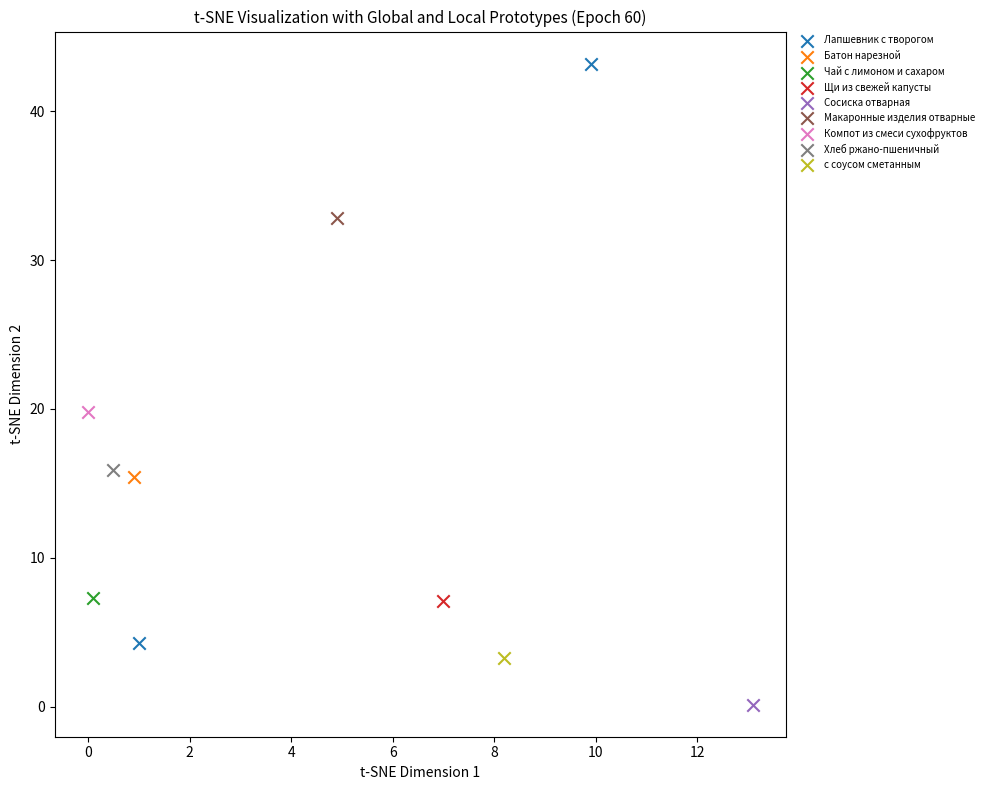

What are all the series names shown in the legend?

Лапшевник с творогом, Батон нарезной, Чай с лимоном и сахаром, Щи из свежей капусты, Сосиска отварная, Макаронные изделия отварные, Компот из смеси сухофруктов, Хлеб ржано-пшеничный, с соусом сметанным